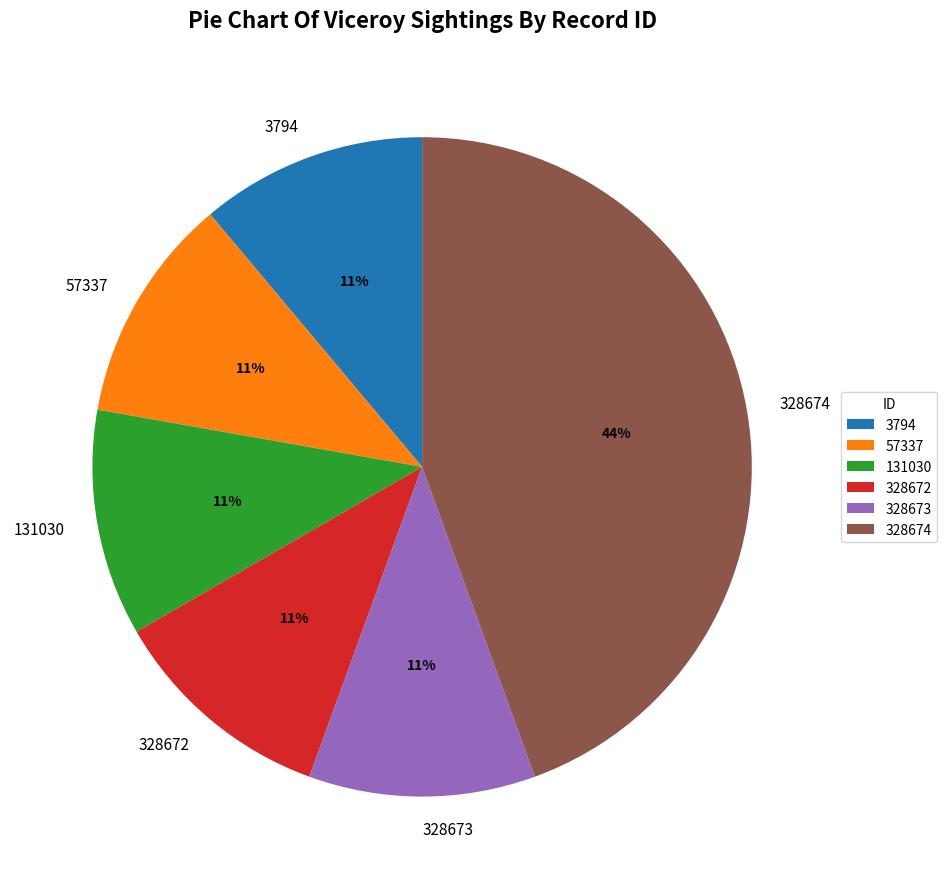

To the nearest percent, what is the difference between the largest and smallest slice percentages?

33%